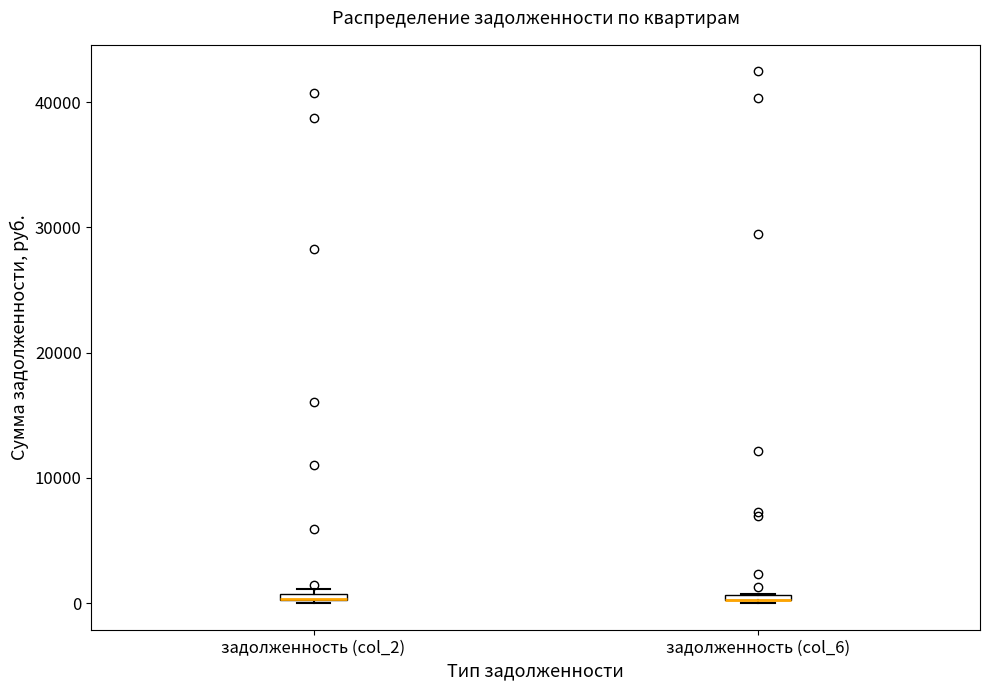

Where is the lower edge of the box for задолженность (col_6) on the y-axis? The values are not printed on the chart, so give them approximately, as read against the axis.

0